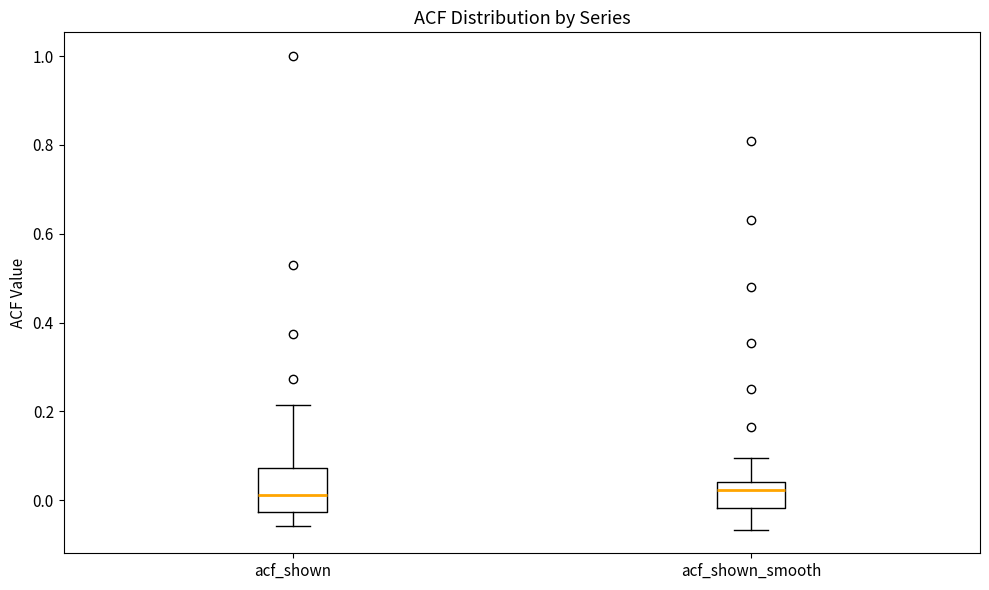

Where does the median line of the box for acf_shown_smooth sit on the y-axis? The values are not printed on the chart, so give them approximately, as read against the axis.

0.02